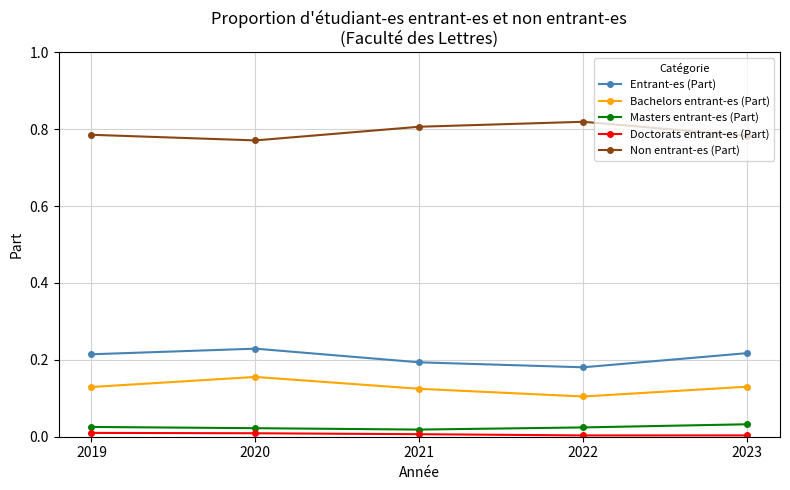

Count the number of categories in the chart.

5